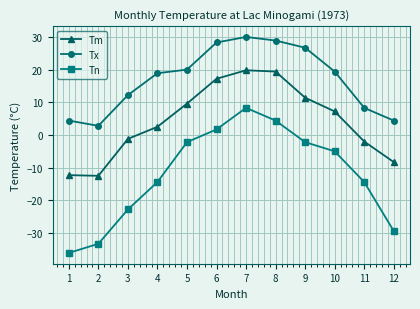

At which label does Tn first exceed -5?

5